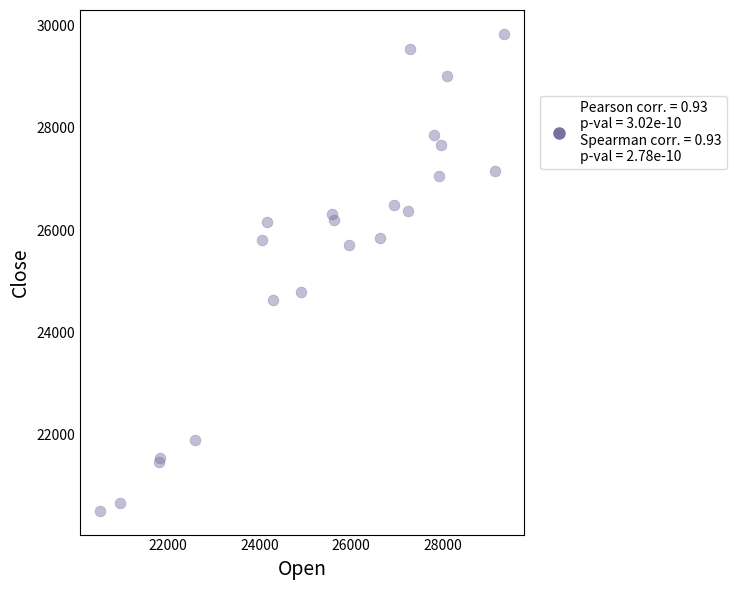

What Y value in the scatter plot is closest to 25175?

24785